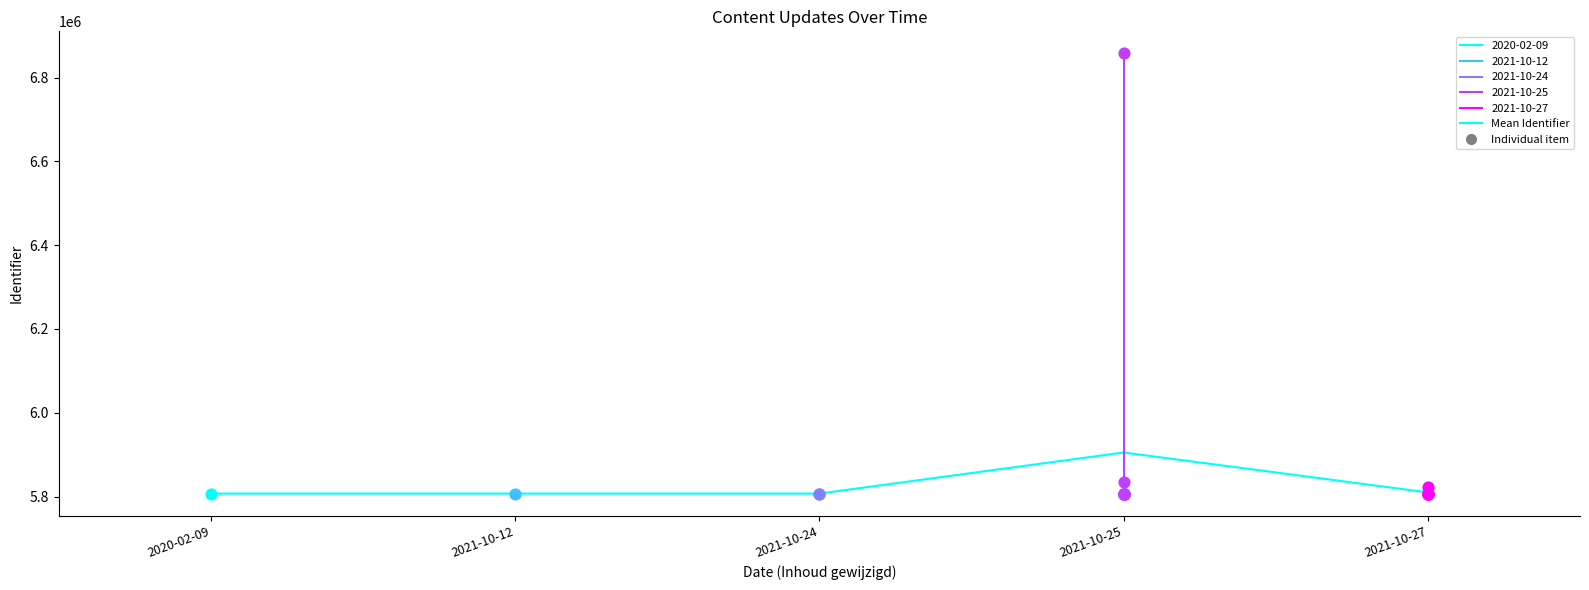

Approximately how many times larger is the value at 2021-10-12 compared to 2021-10-25?

1.0